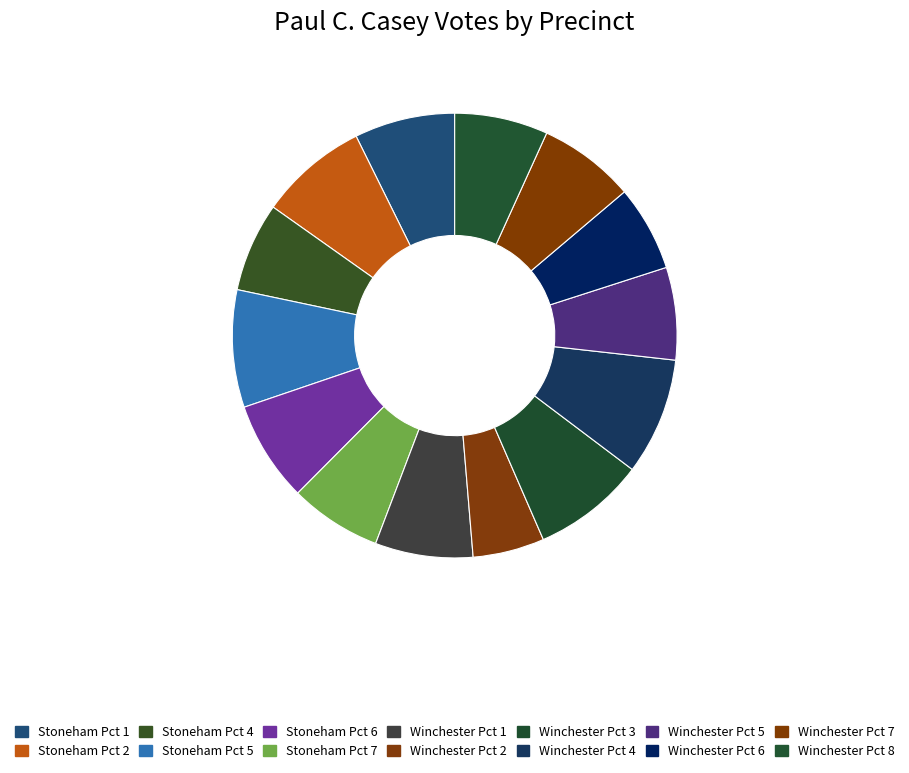

Is the sum of Winchester Pct 3 and Winchester Pct 1 greater than half?

No